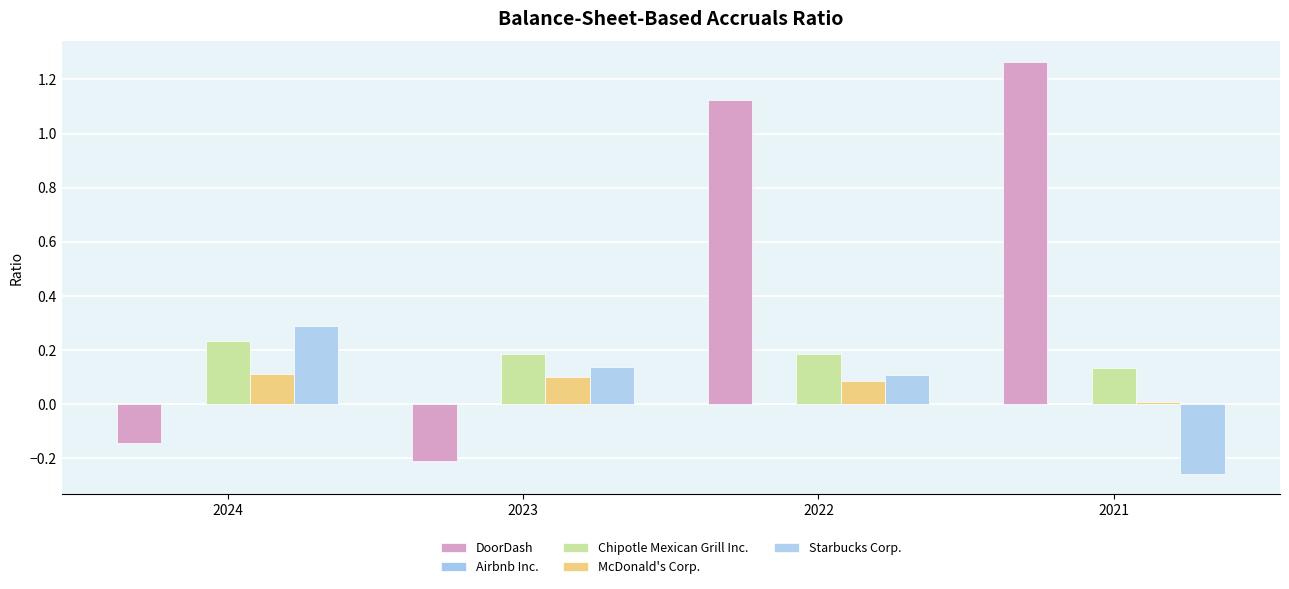

Which label corresponds to the smallest value in the chart?

2021